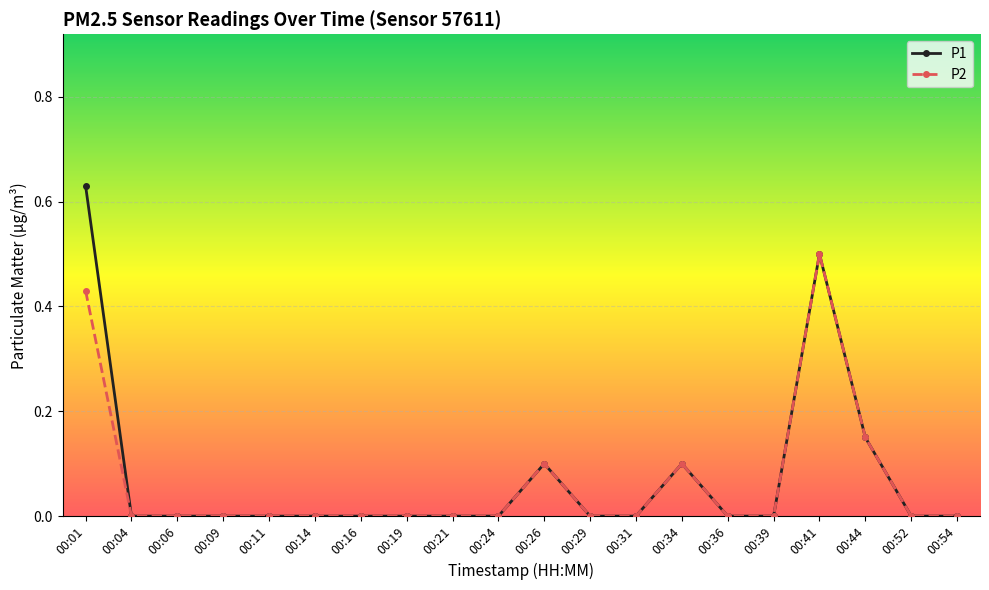

True or false: P1 has more than 1 interior local peaks.

True